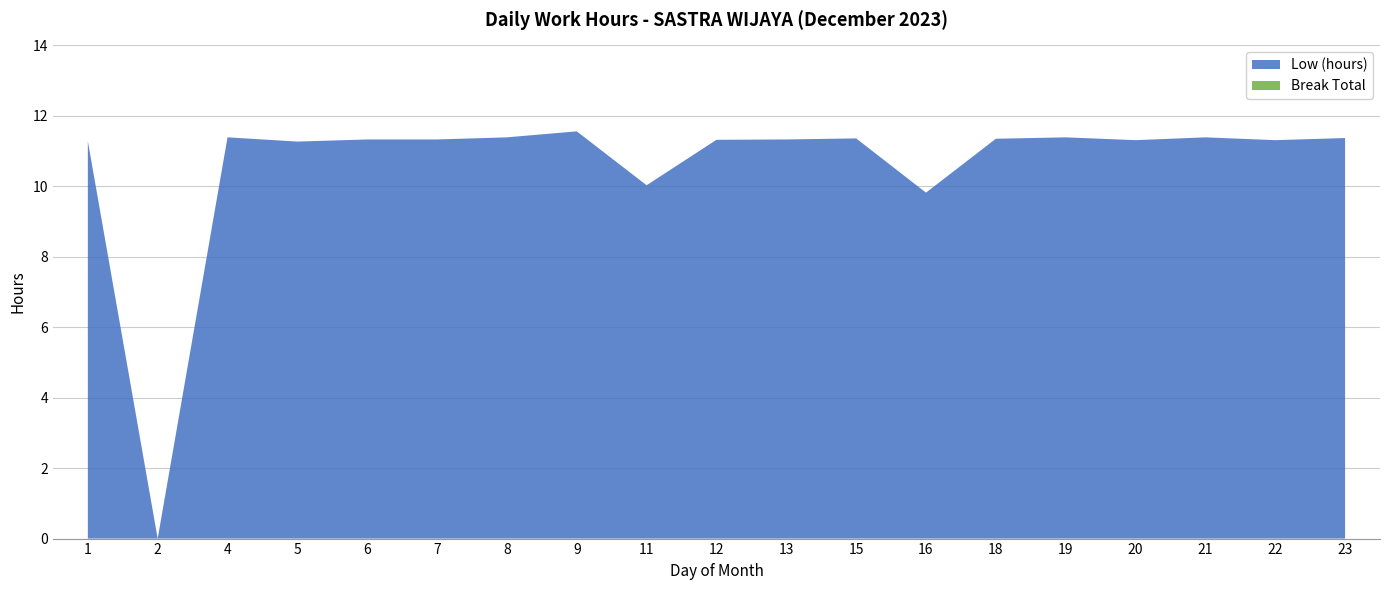

Reading right to left, list all the values displayed in this chart.

Low (hours): 11.4	11.3	11.4	11.3	11.4	11.3	9.8	11.4	11.3	11.3	10.0	11.6	11.4	11.3	11.3	11.3	11.4	0.0	11.3
Break Total: 0.0	0.0	0.0	0.0	0.0	0.0	0.0	0.0	0.0	0.0	0.0	0.0	0.0	0.0	0.0	0.0	0.0	0.0	0.0